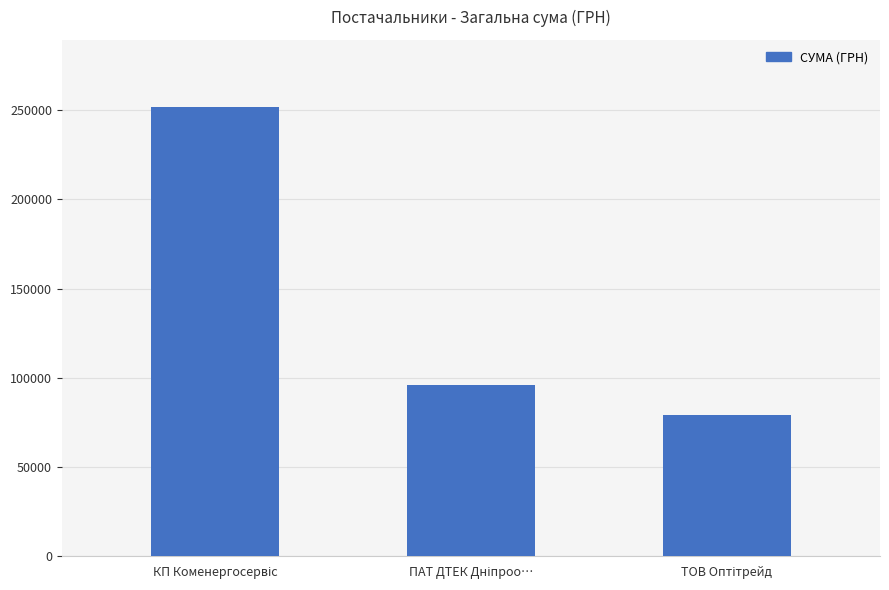

What is the minimum value shown in the chart?

78894.2